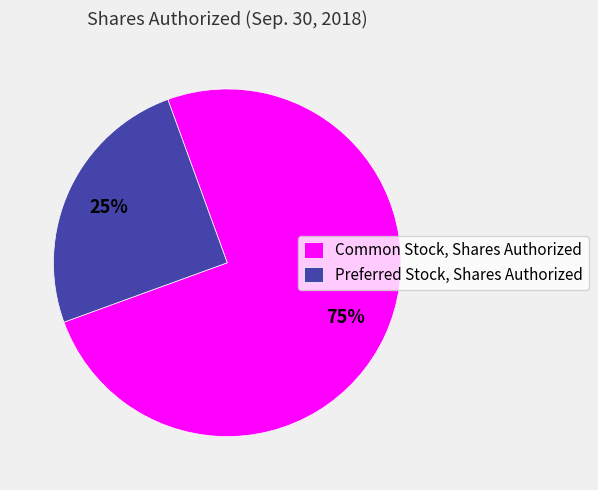

How many segments does this pie chart have?

2